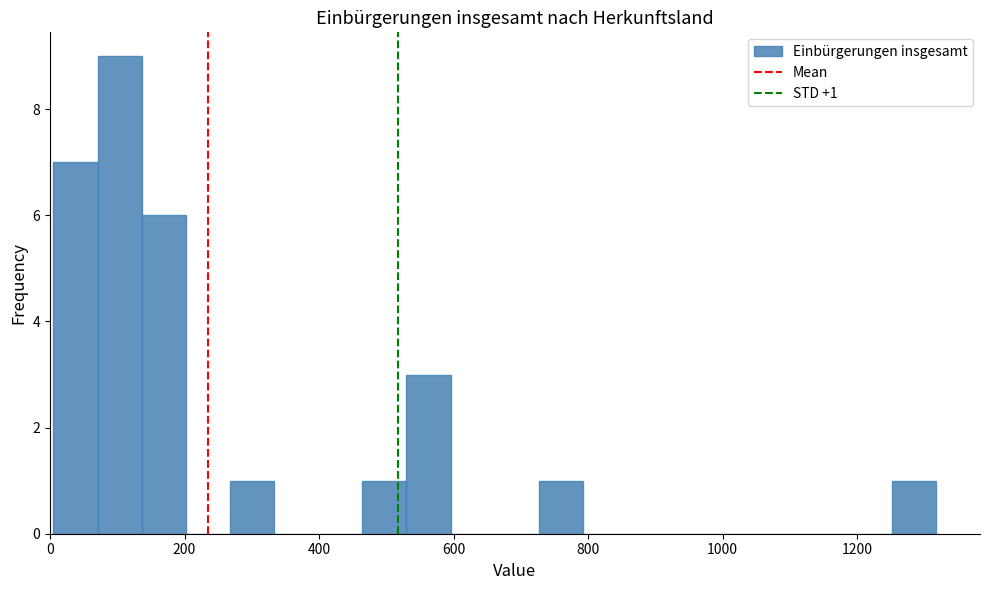

Around what value on the x-axis is the tallest bar? Give the approximate position of its centre, as read against the axis.

100